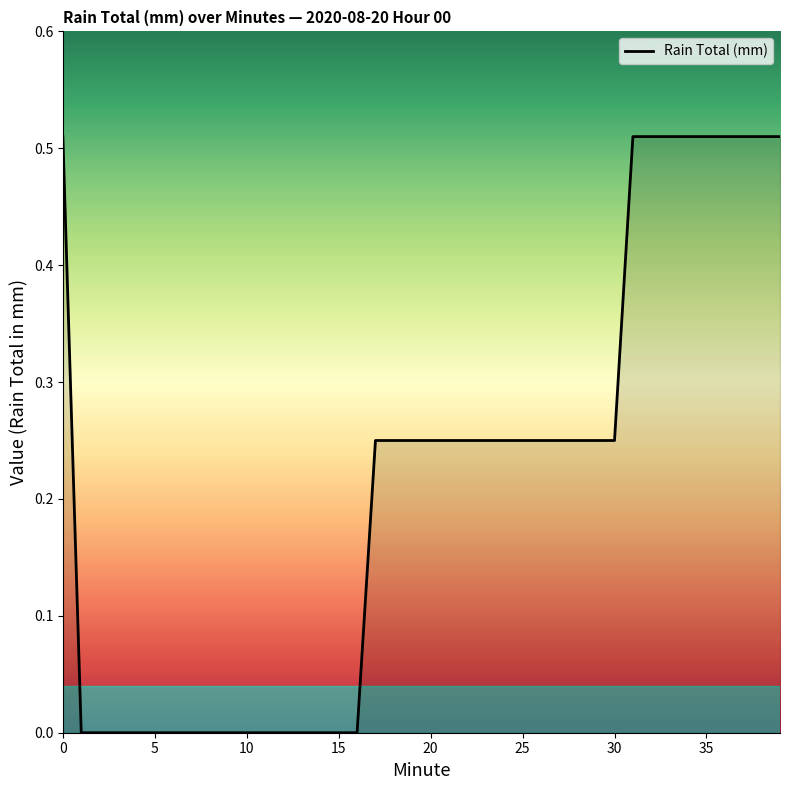

What is the difference between the maximum and minimum values?

0.5